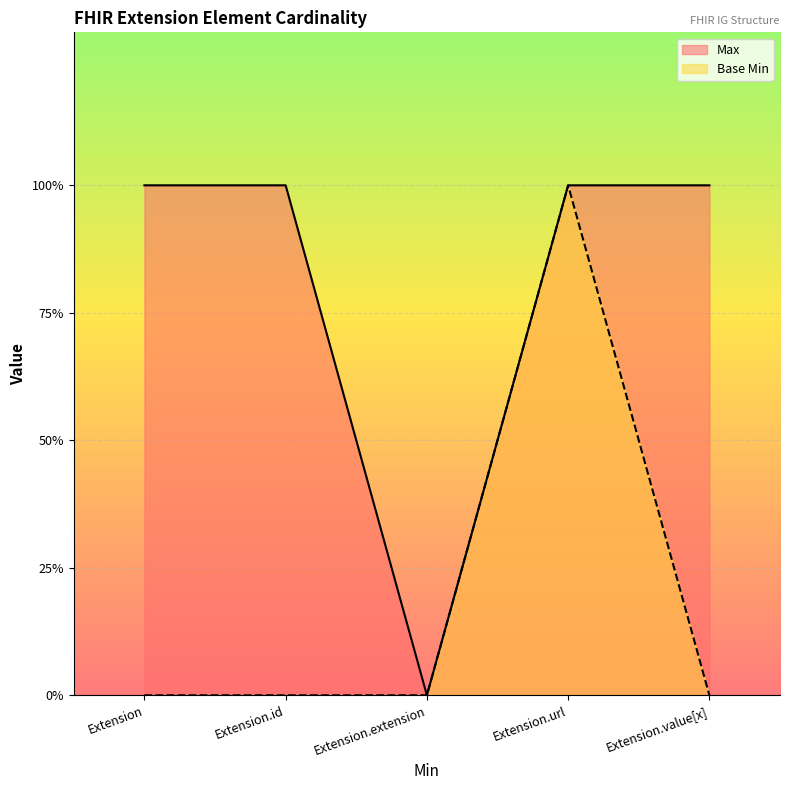

Rank the series at Extension from lowest to highest value.

Base Min, Max